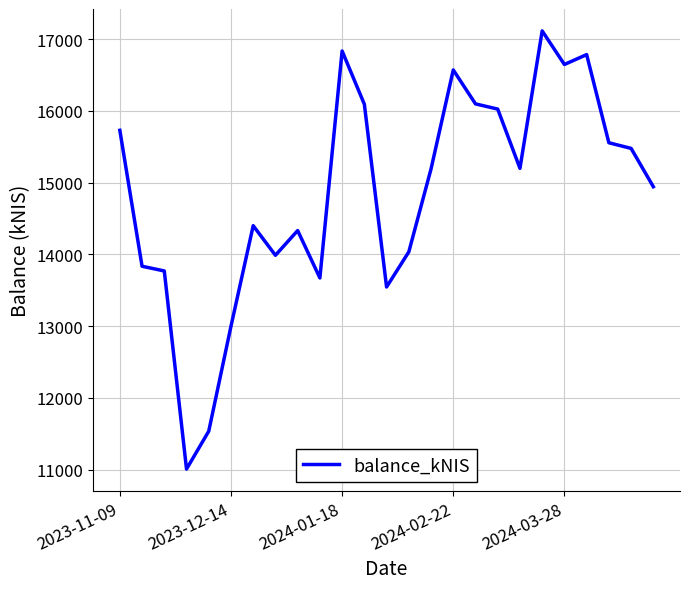

How many values are below 15191?

12